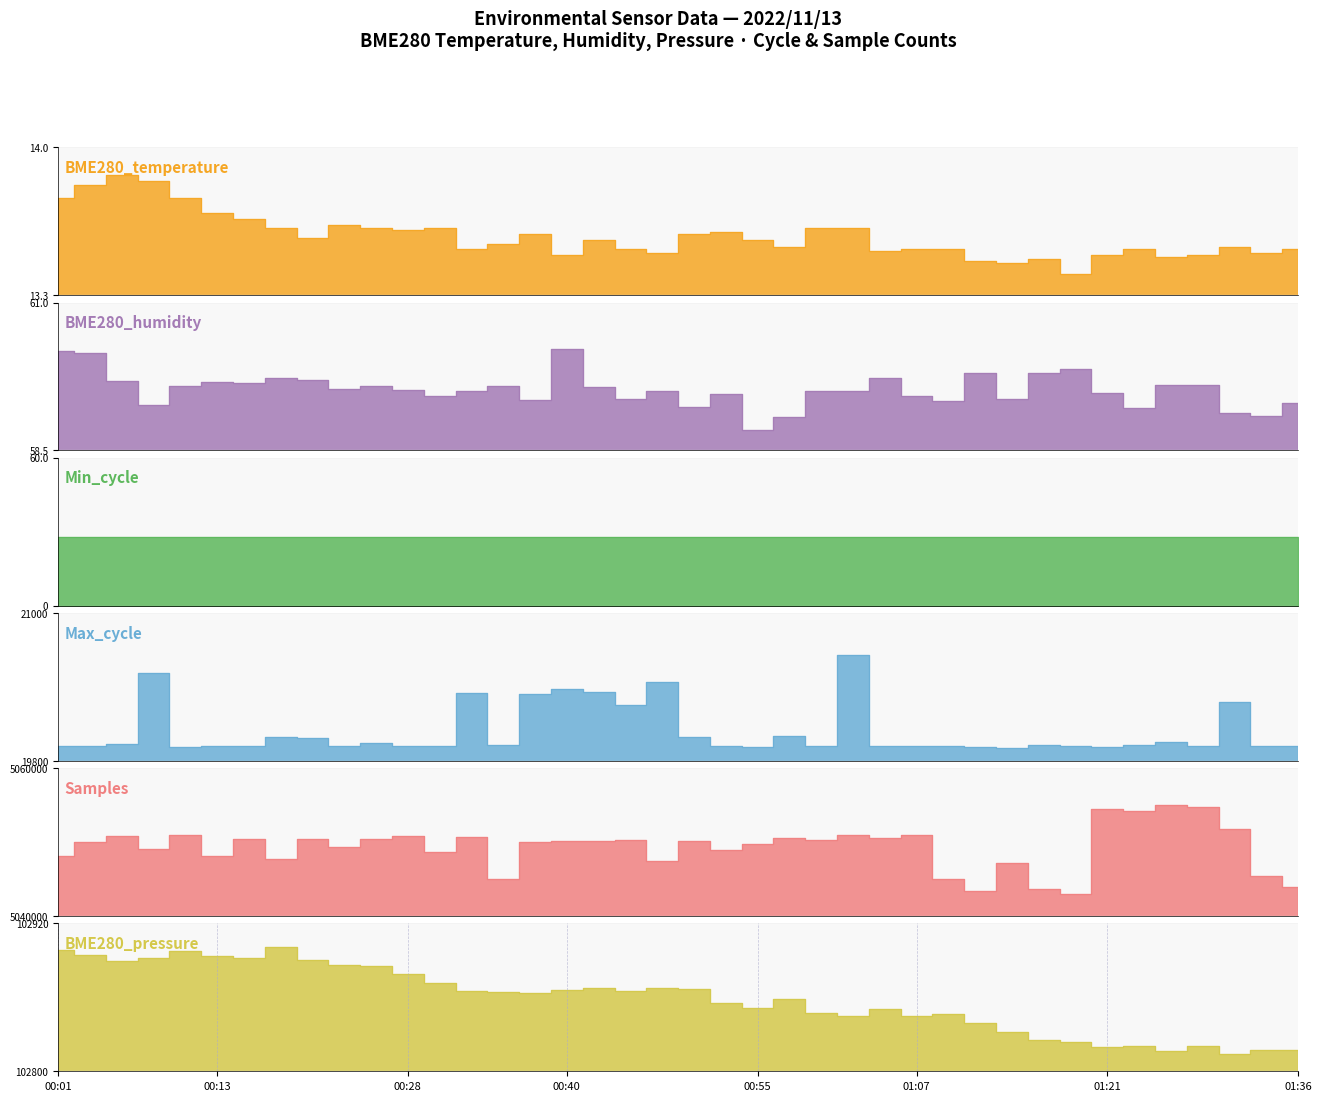

Which series has the largest range (max minus min)?

Samples